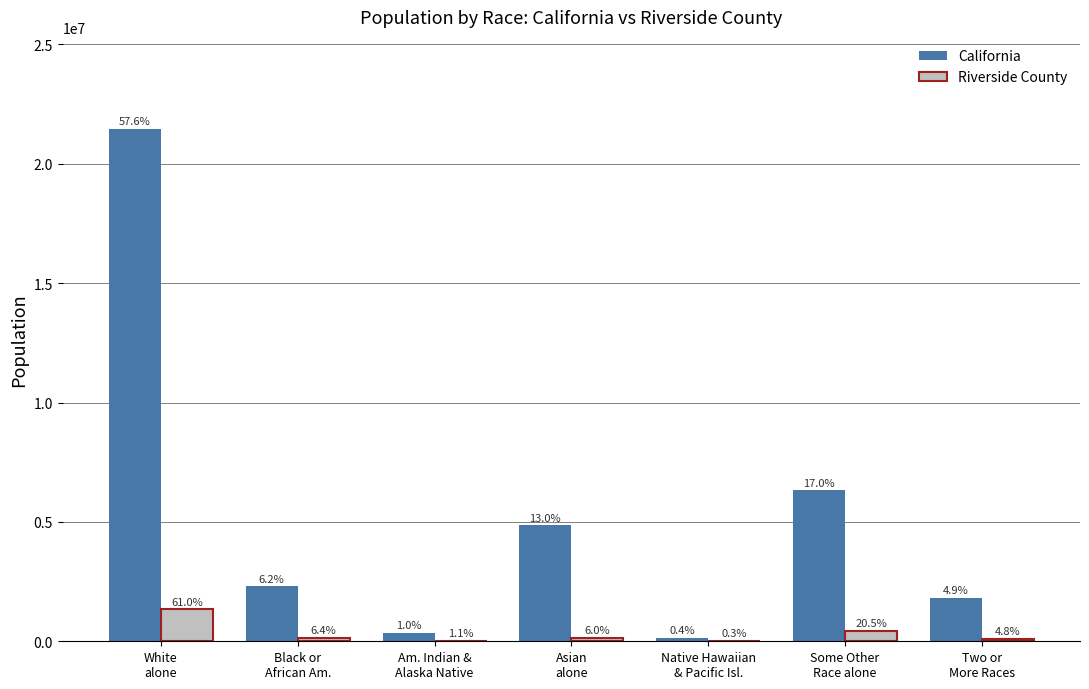

What is the smallest value displayed?

6874